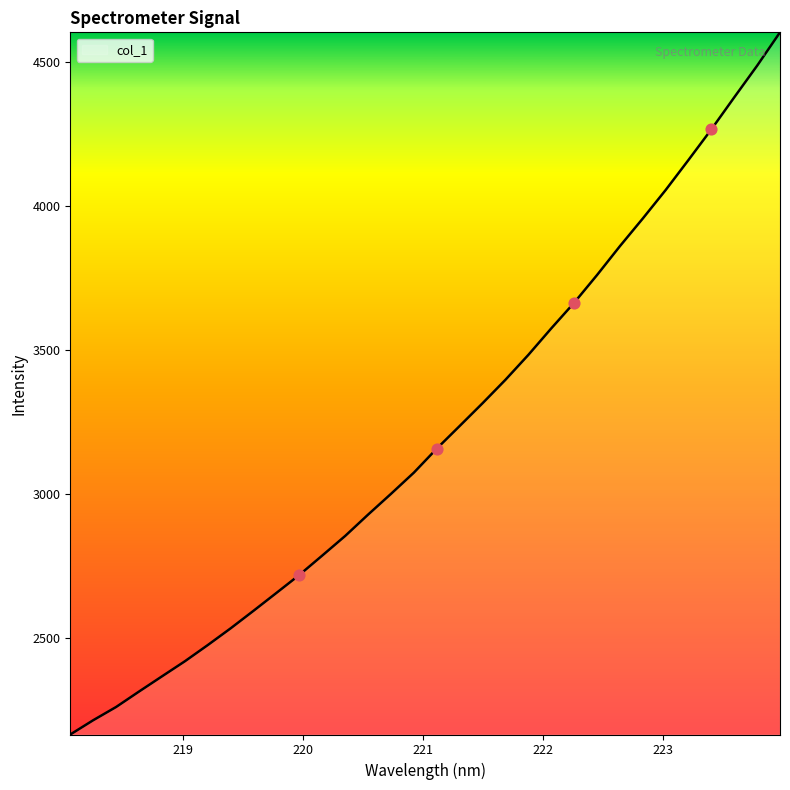

What is the difference between the maximum and minimum values?

2439.2